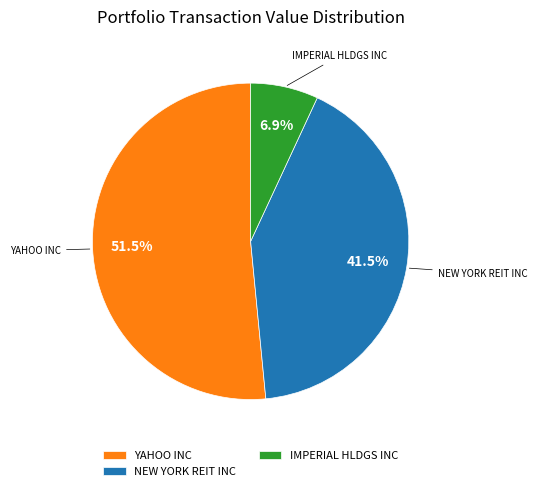

What is the smallest slice in the pie chart?

IMPERIAL HLDGS INC